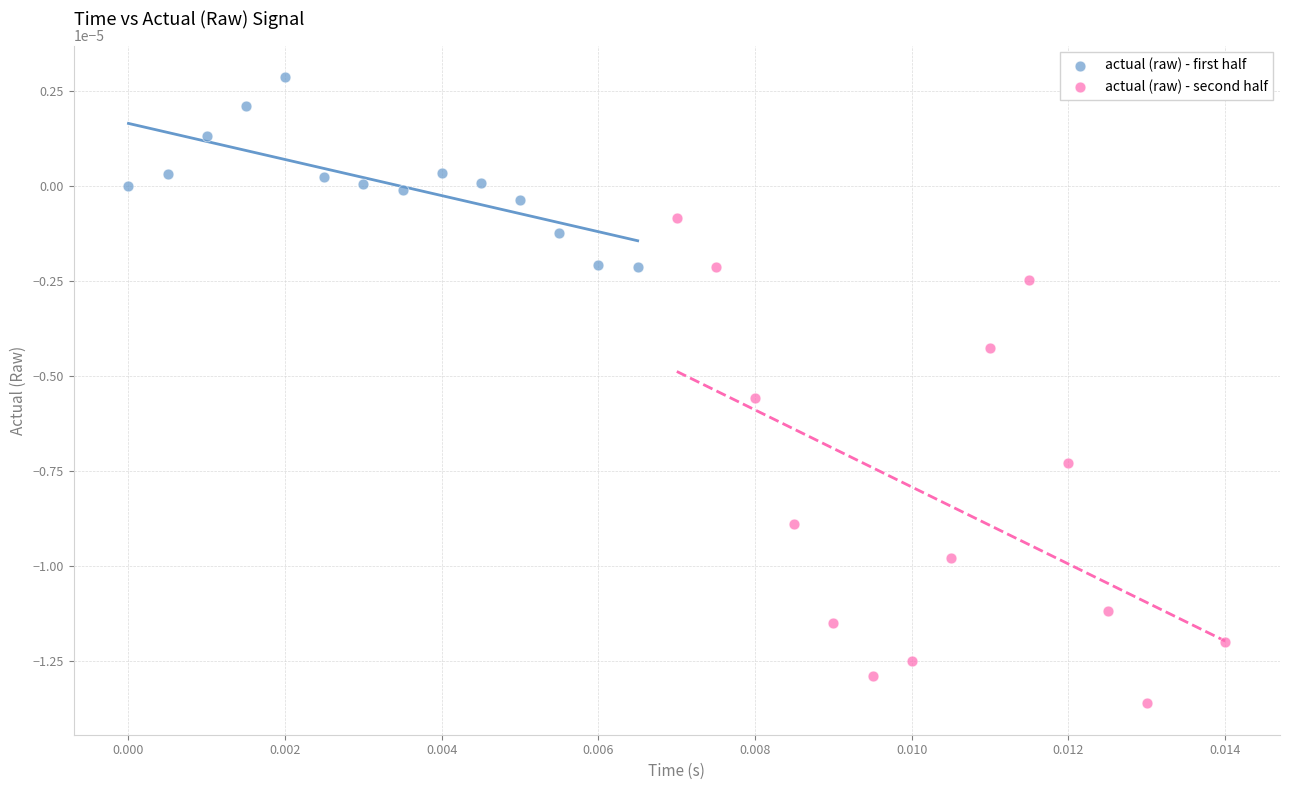

Which series has the widest spread of Y values?

actual (raw) - second half